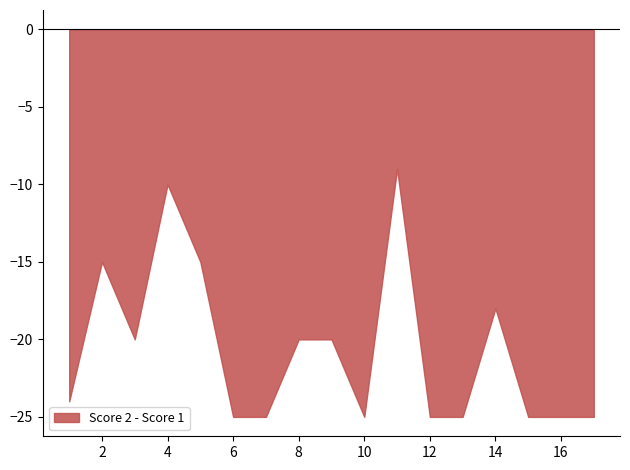

Does the chart display data point markers on the line(s)?

No